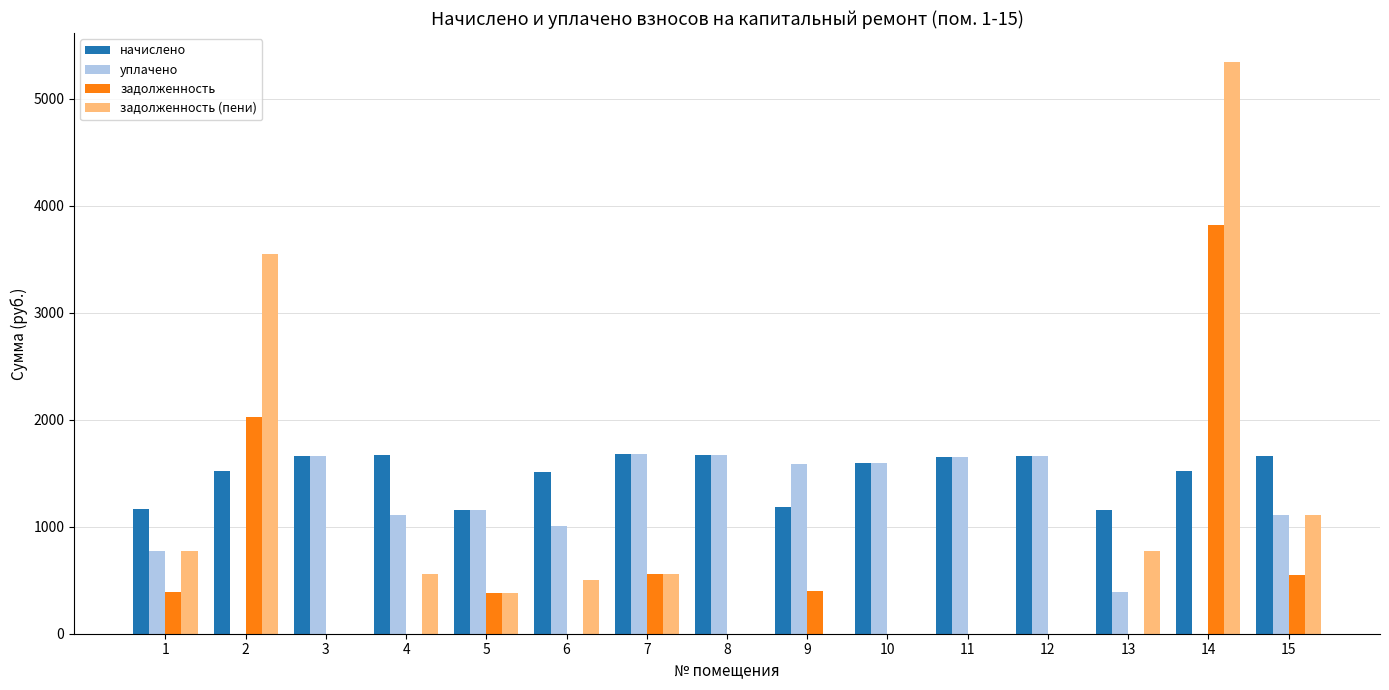

What are all the series names shown in the legend?

начислено, уплачено, задолженность, задолженность (пени)